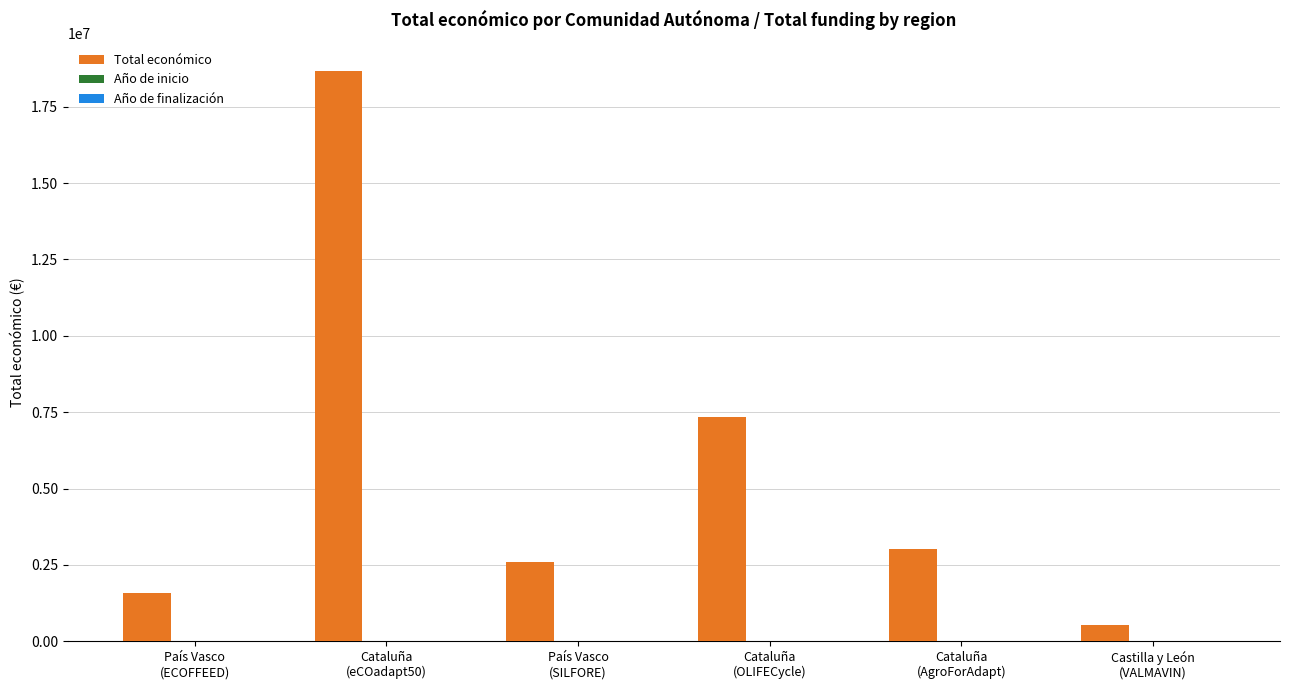

What is the approximate value of Total económico at Cataluña
(OLIFECycle)?

7352422